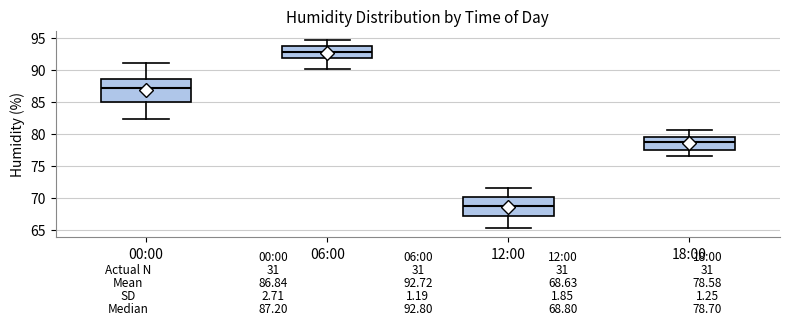

Comparing the boxes themselves (not the whiskers), which one is the tallest?

00:00